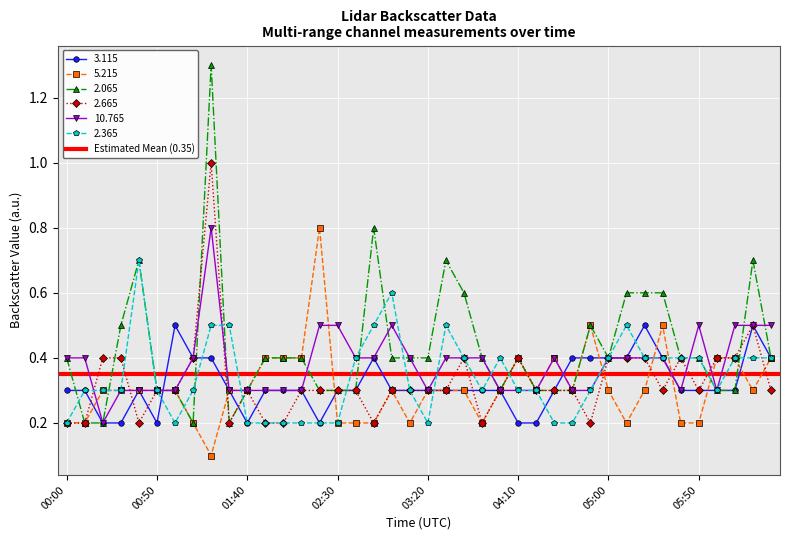

What is the highest value of the 3.115 series?

0.5